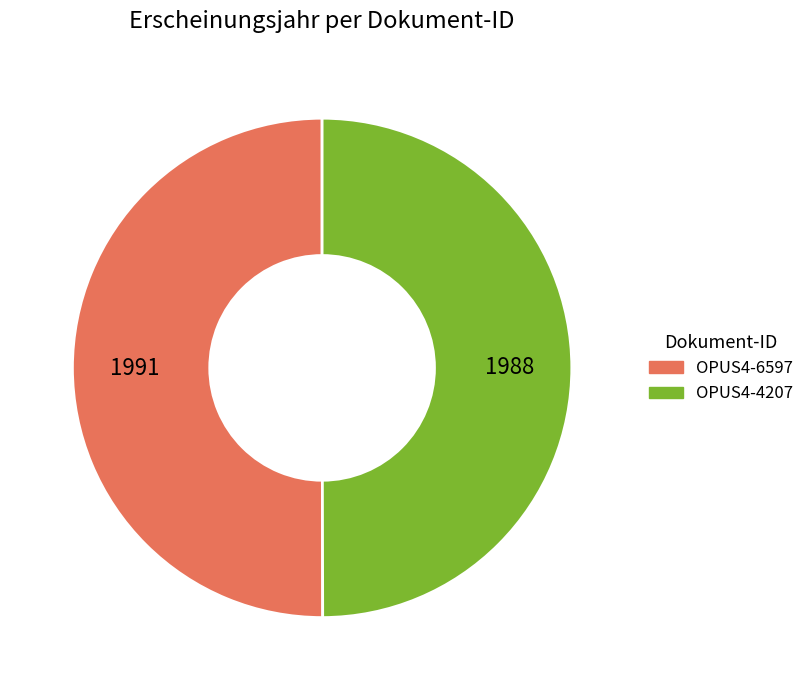

What is the ratio of the value at OPUS4-6597 to the value at OPUS4-4207?

1.0